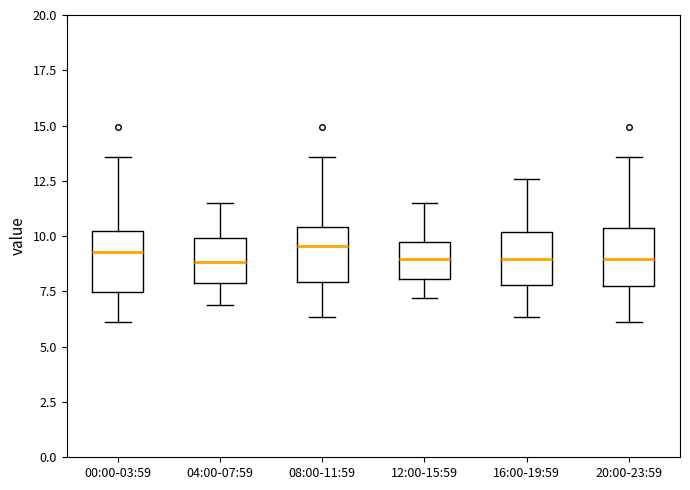

Reading left to right, read every box against the y-axis: the position of its median line, the range the box covers, and the ends of its whiskers. The values are not printed on the chart, so give them approximately, as read against the axis.

00:00-03:59: median 9.5, box 7.5 to 10.0, whiskers 6.0 to 13.5
04:00-07:59: median 9.0, box 8.0 to 10.0, whiskers 7.0 to 11.5
08:00-11:59: median 9.5, box 8.0 to 10.5, whiskers 6.5 to 13.5
12:00-15:59: median 9.0, box 8.0 to 9.5, whiskers 7.0 to 11.5
16:00-19:59: median 9.0, box 8.0 to 10.0, whiskers 6.5 to 12.5
20:00-23:59: median 9.0, box 8.0 to 10.5, whiskers 6.0 to 13.5